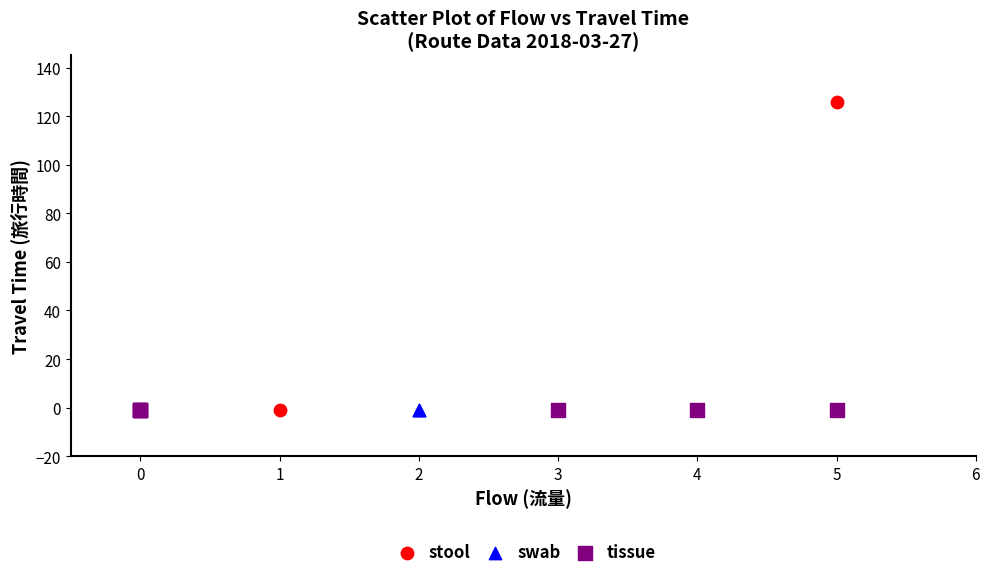

Which series contains the highest Y value?

stool